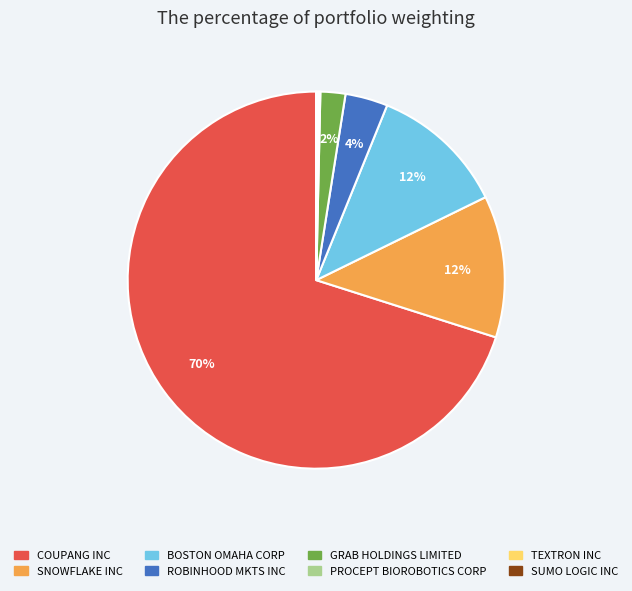

To the nearest percent, what is the average slice percentage?

12%